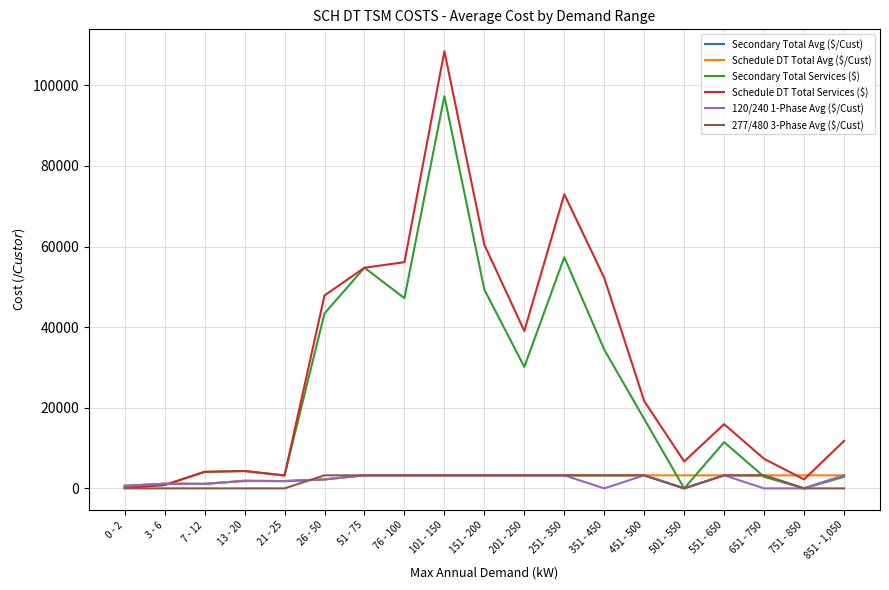

The Schedule DT Total Services ($) series shows 138.7 at 0 - 2. True or false?

True